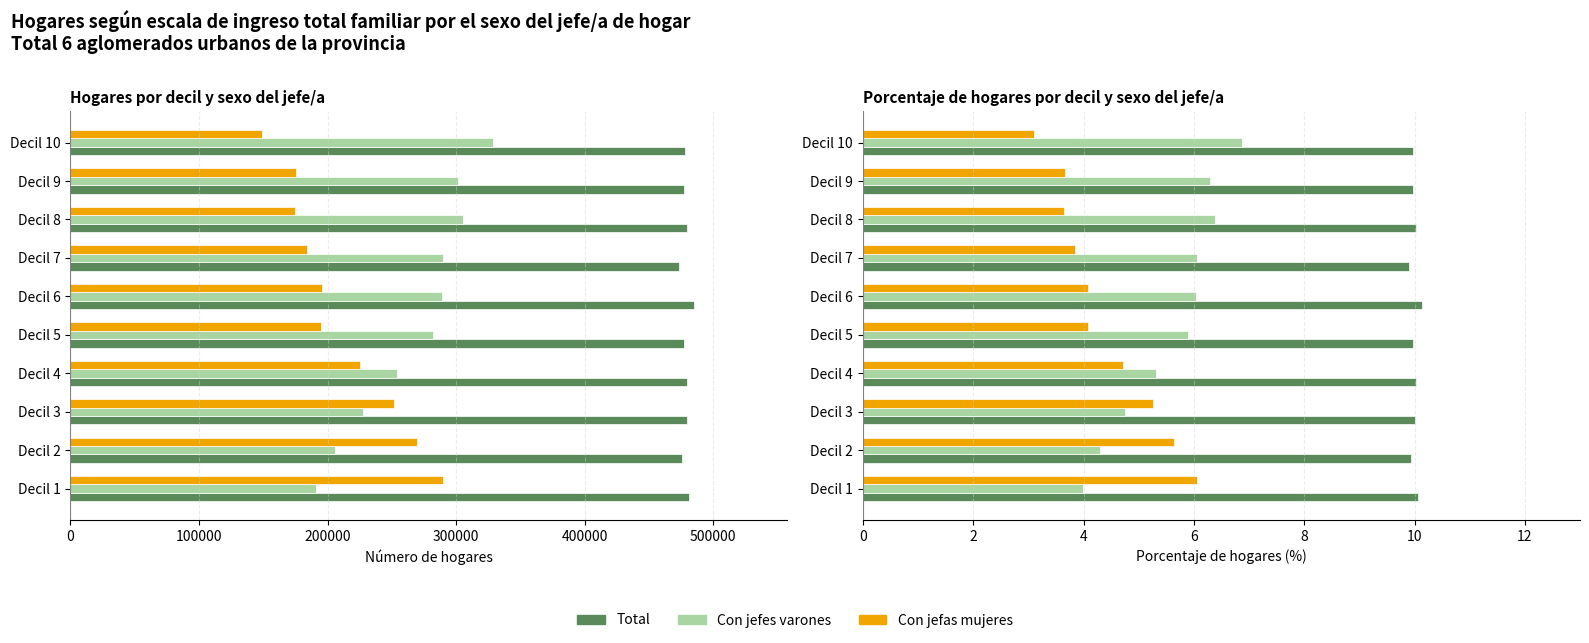

Which series has the largest total across all categories?

Total Hogares